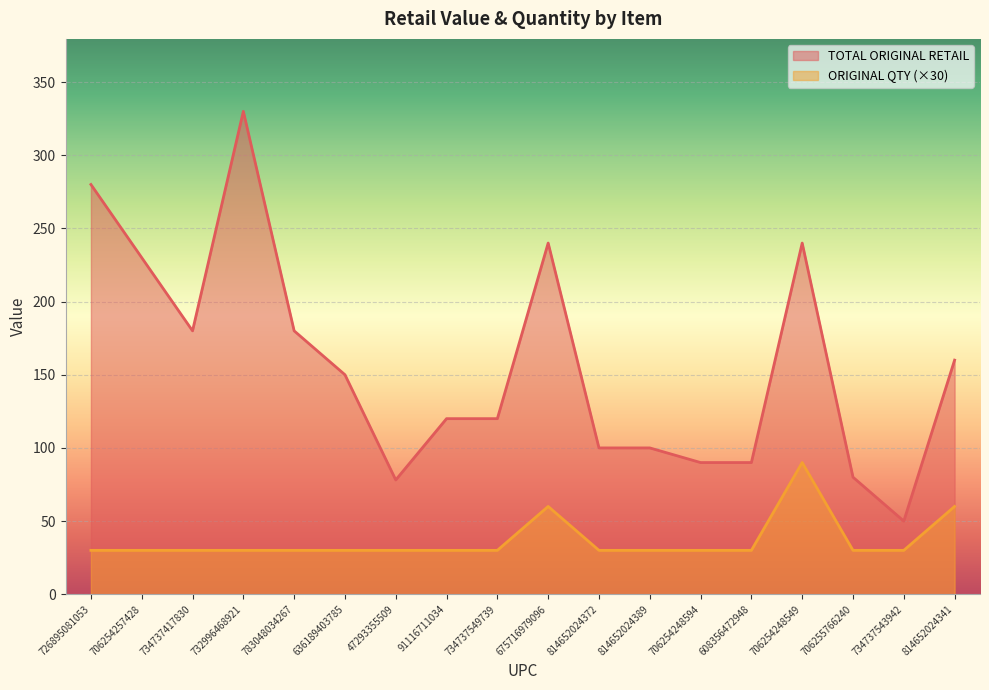

What is the difference between the second highest and minimum values in the TOTAL ORIGINAL RETAIL series?

230.0